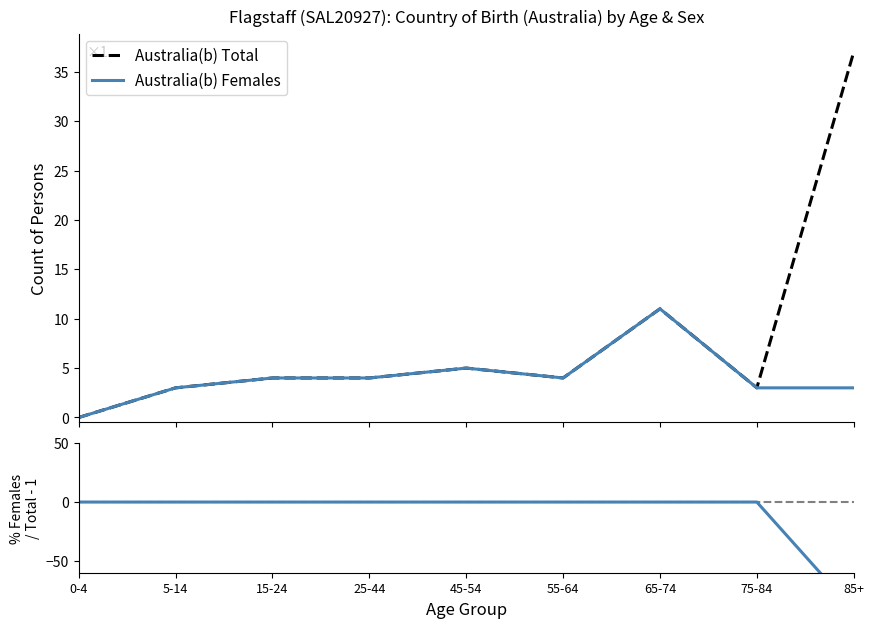

Between 5-14 and 15-24, which series saw the biggest shift?

Australia(b) Total